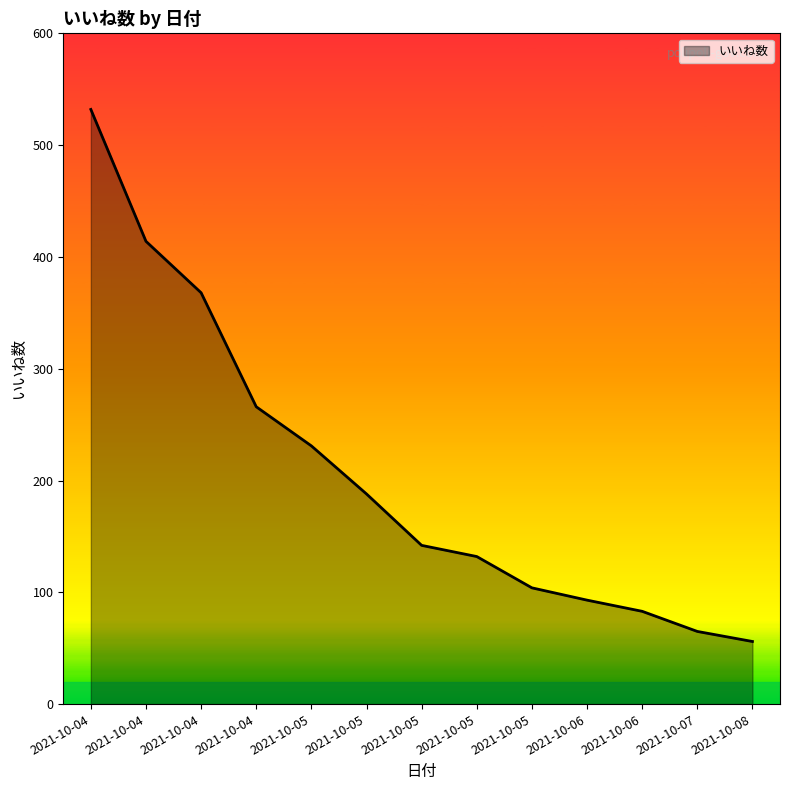

Is this an area chart (filled region under the line)?

Yes